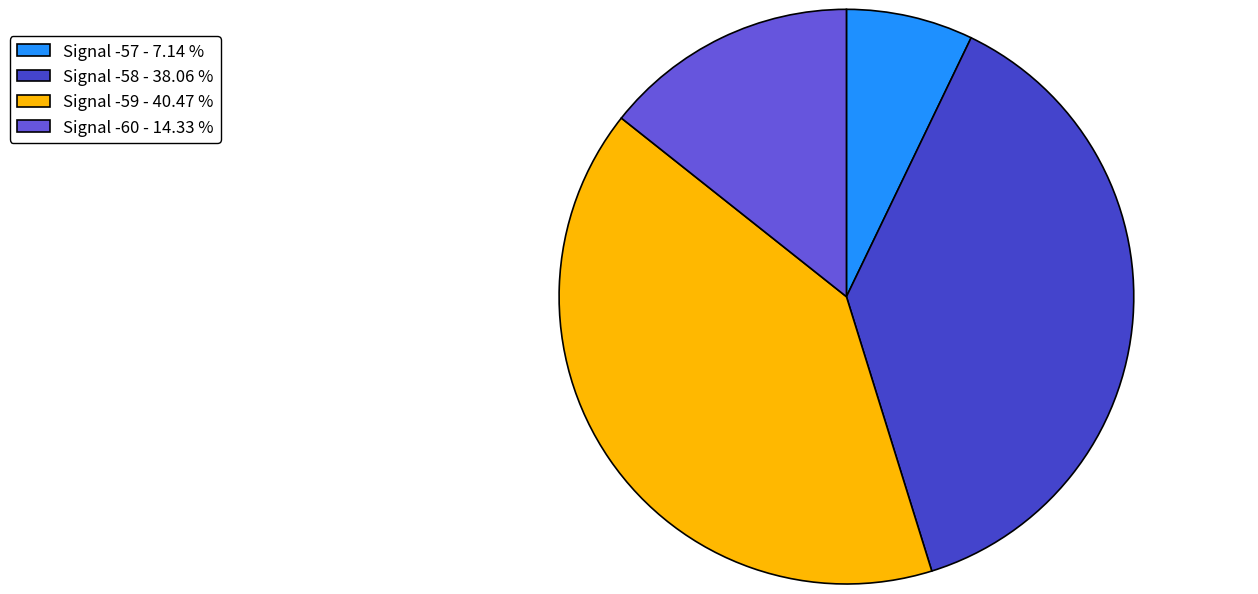

Count the number of slices in the pie.

4